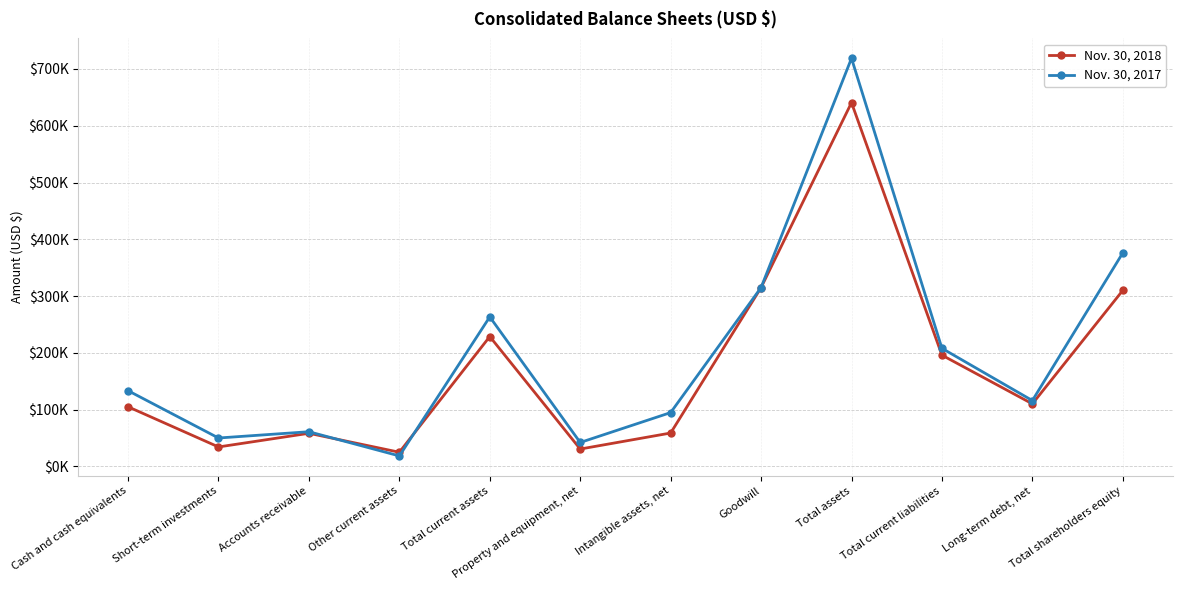

Reading left to right, transcribe all the data shown in this chart.

Nov. 30, 2018: Cash and cash equivalents=105126	Short-term investments=34387	Accounts receivable=58450	Other current assets=25080	Total current assets=228819	Property and equipment, net=30714	Intangible assets, net=58919	Goodwill=314992	Total assets=640609	Total current liabilities=196018	Long-term debt, net=110270	Total shareholders equity=310082
Nov. 30, 2017: Cash and cash equivalents=133464	Short-term investments=50145	Accounts receivable=61210	Other current assets=18588	Total current assets=263407	Property and equipment, net=42261	Intangible assets, net=94894	Goodwill=315041	Total assets=718718	Total current liabilities=208018	Long-term debt, net=116090	Total shareholders equity=376084